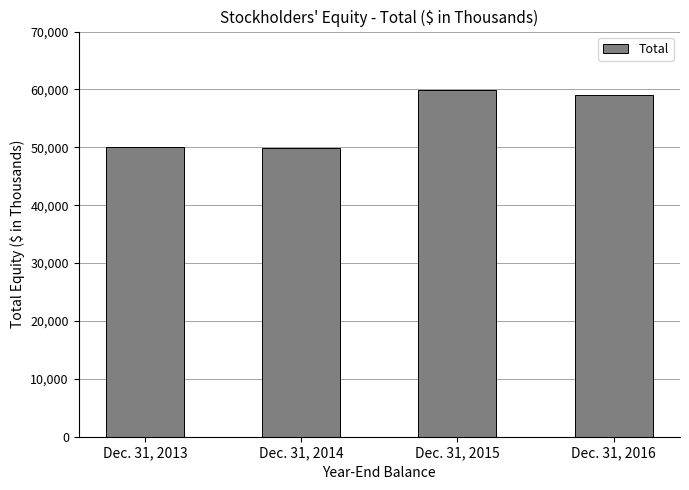

The value at Dec. 31, 2014 is 49856. True or false?

True